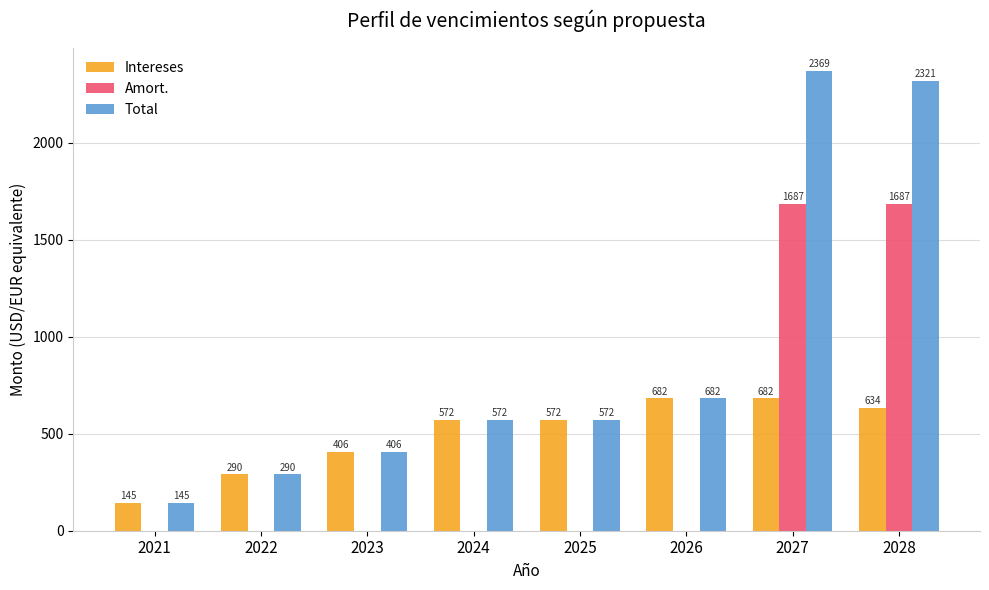

Which series changed the most between 2022 and 2028?

Total